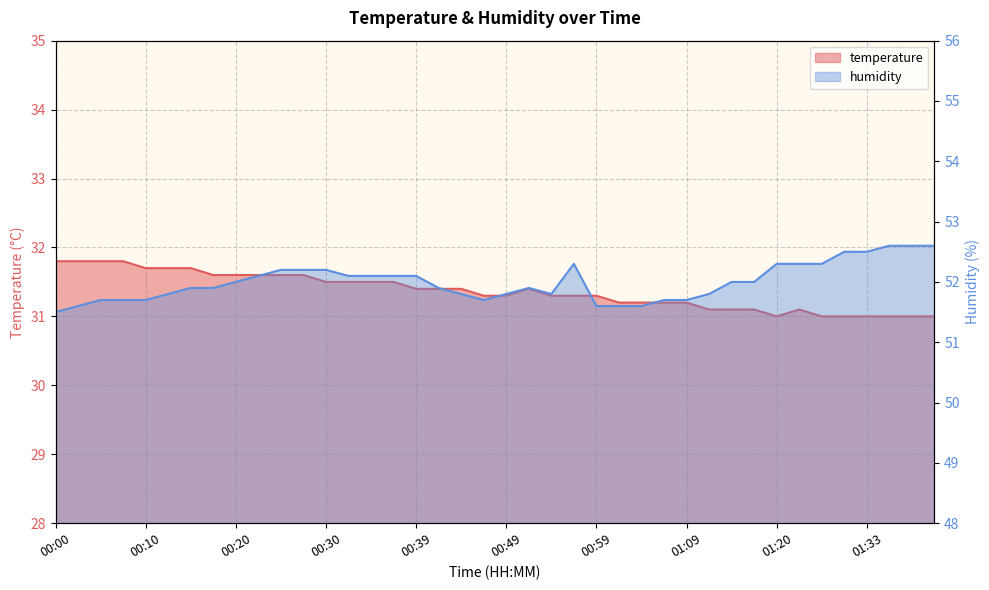

Where is temperature nearest to the value 31?

01:20